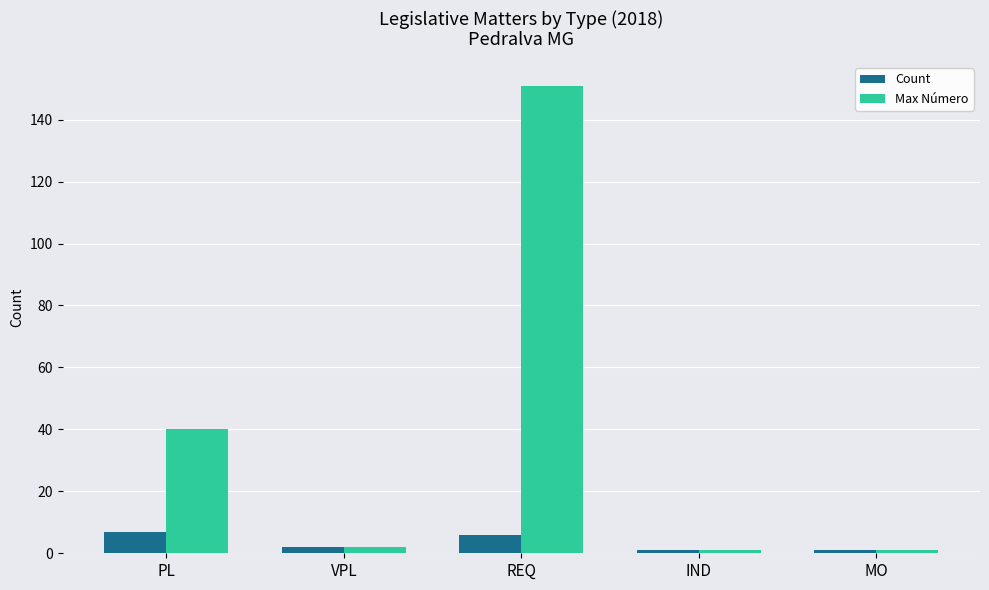

How many distinct data groups are displayed?

2